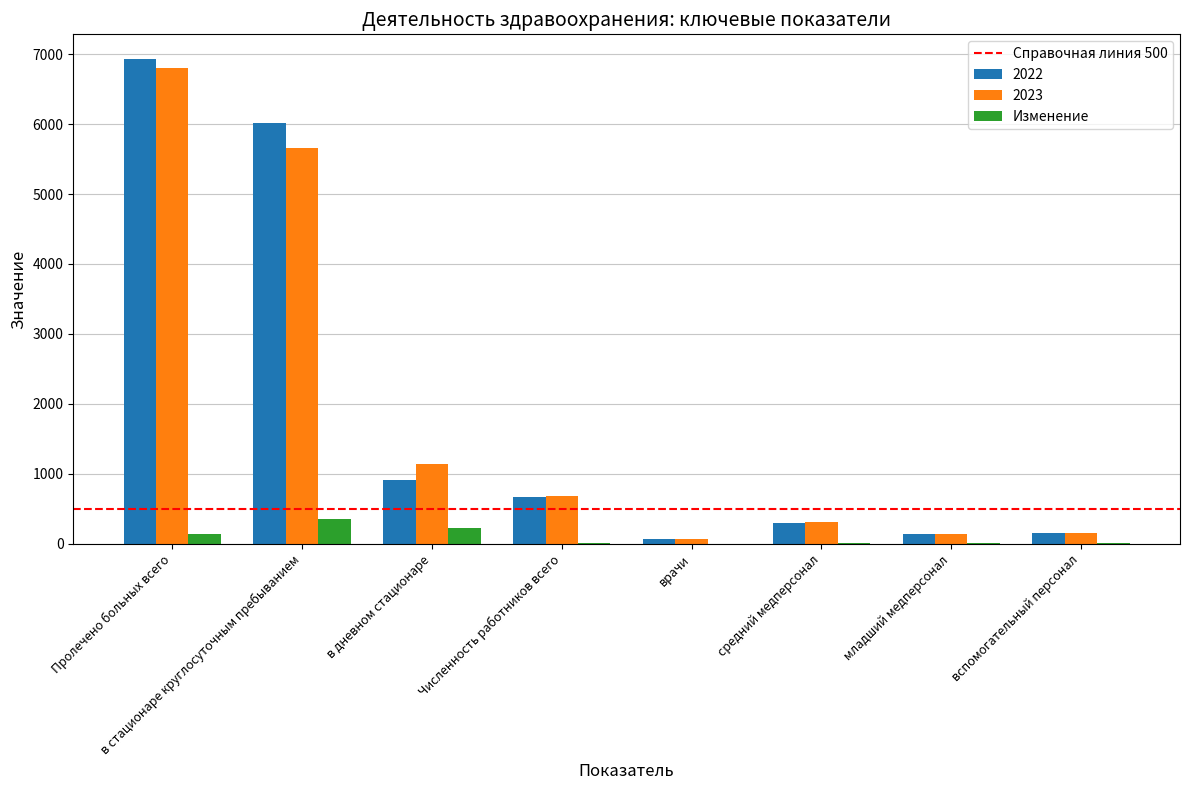

What is the sum of all 2022 values?

15196